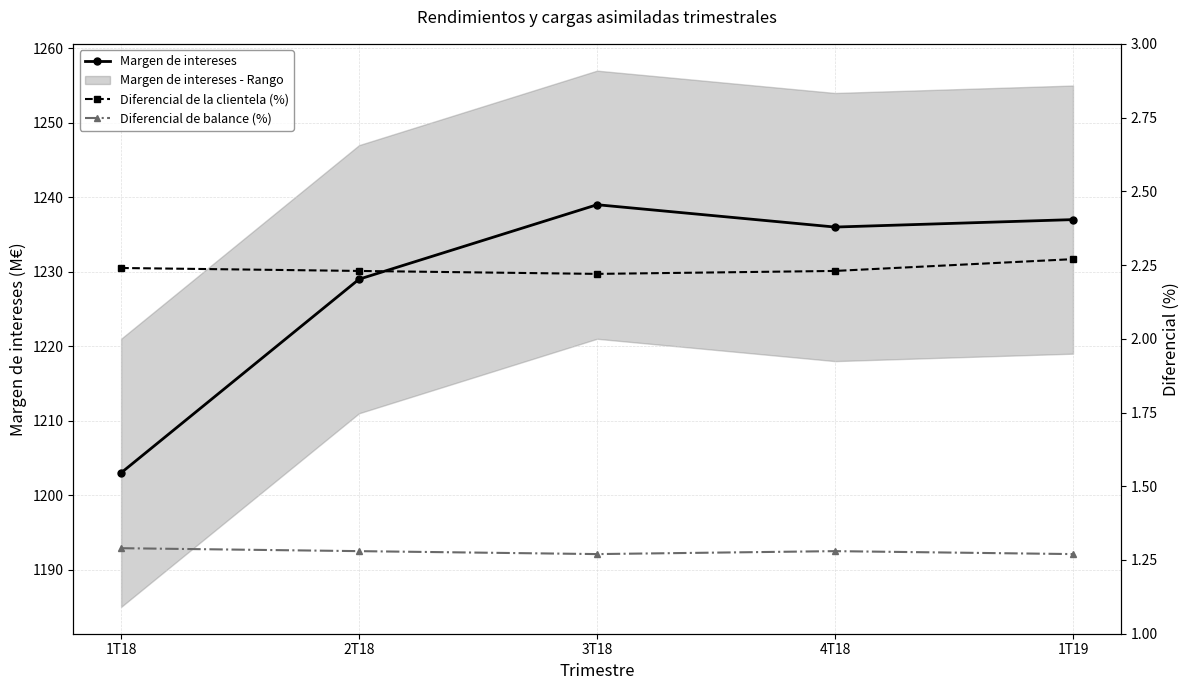

The Diferencial de balance (%) series shows 0.7 at 1T19. True or false?

False